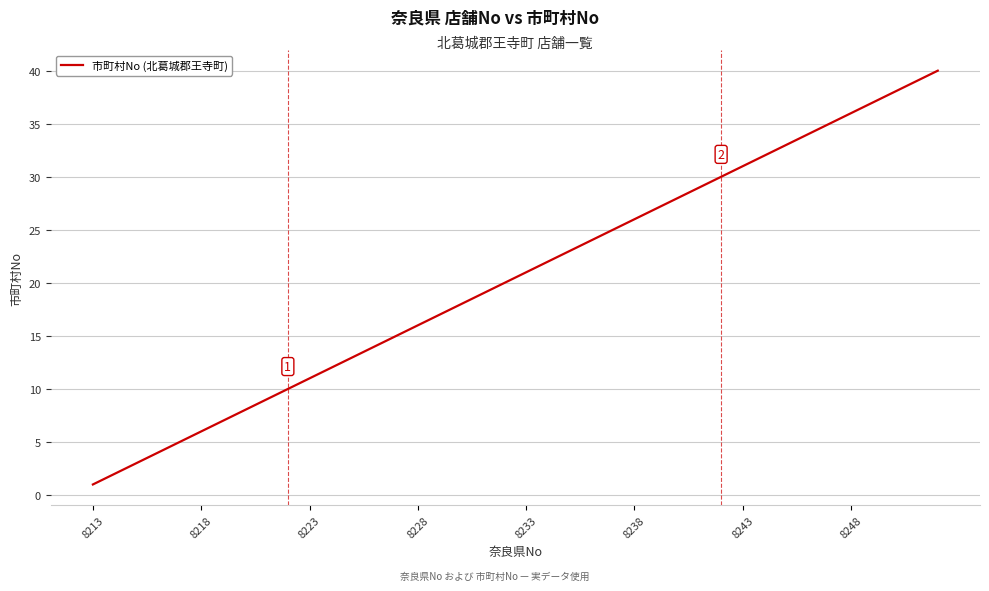

What is the difference between the maximum and minimum values?

39